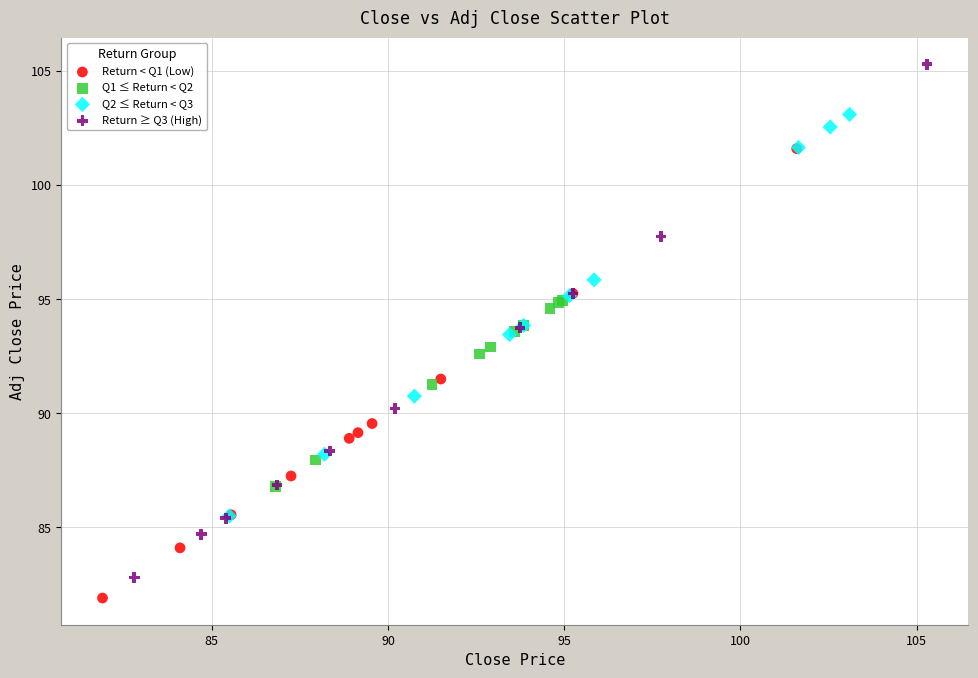

Which series has the widest spread of Y values?

Return ≥ Q3 (High)